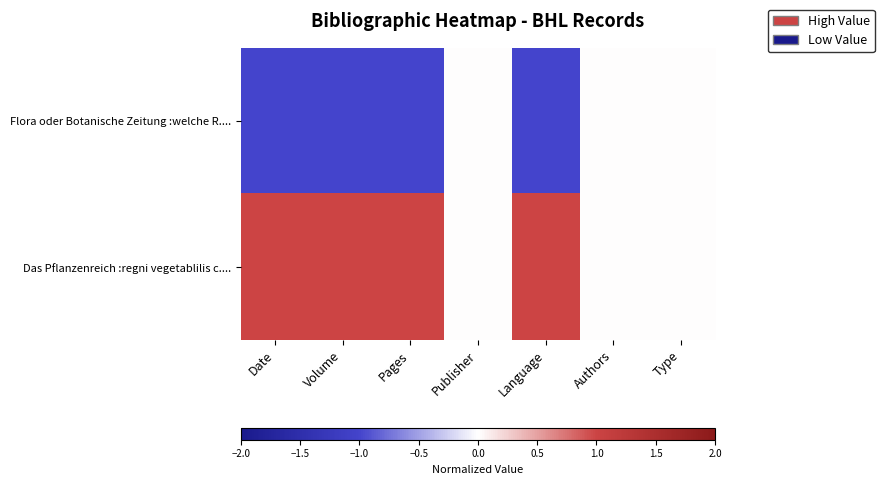

What is the minimum value shown in the chart?

-1.0